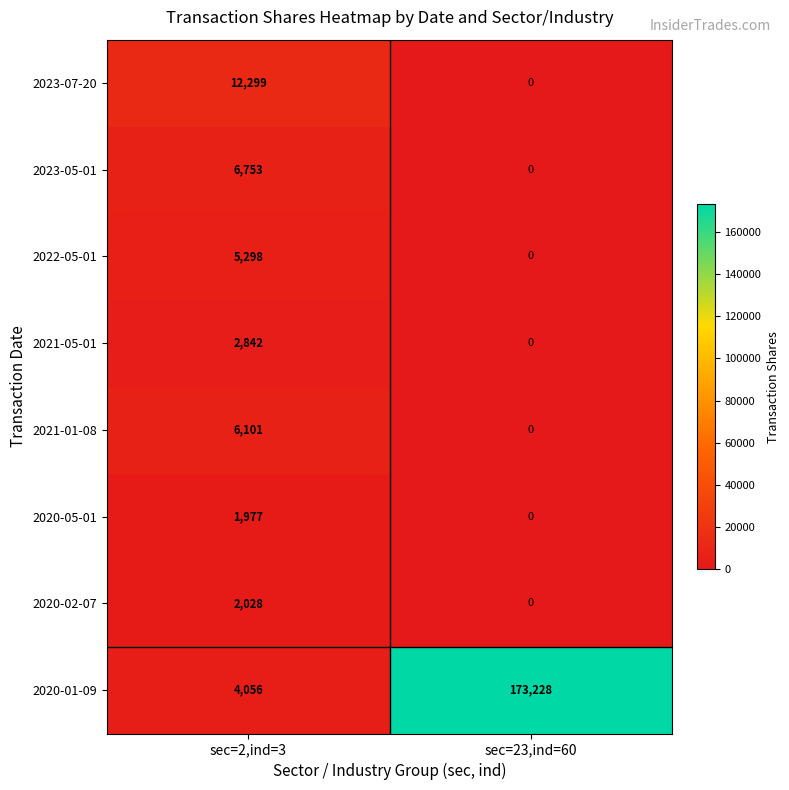

The value of 2020-02-07 at sec=2,ind=3 is 2028. True or false?

True